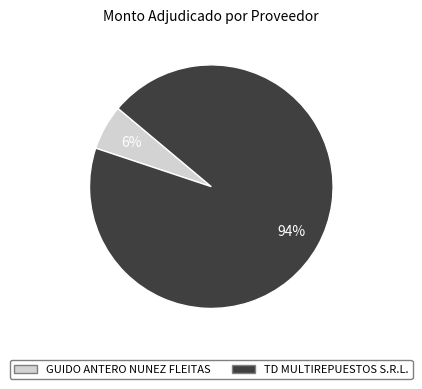

How many slices are in this pie chart?

2